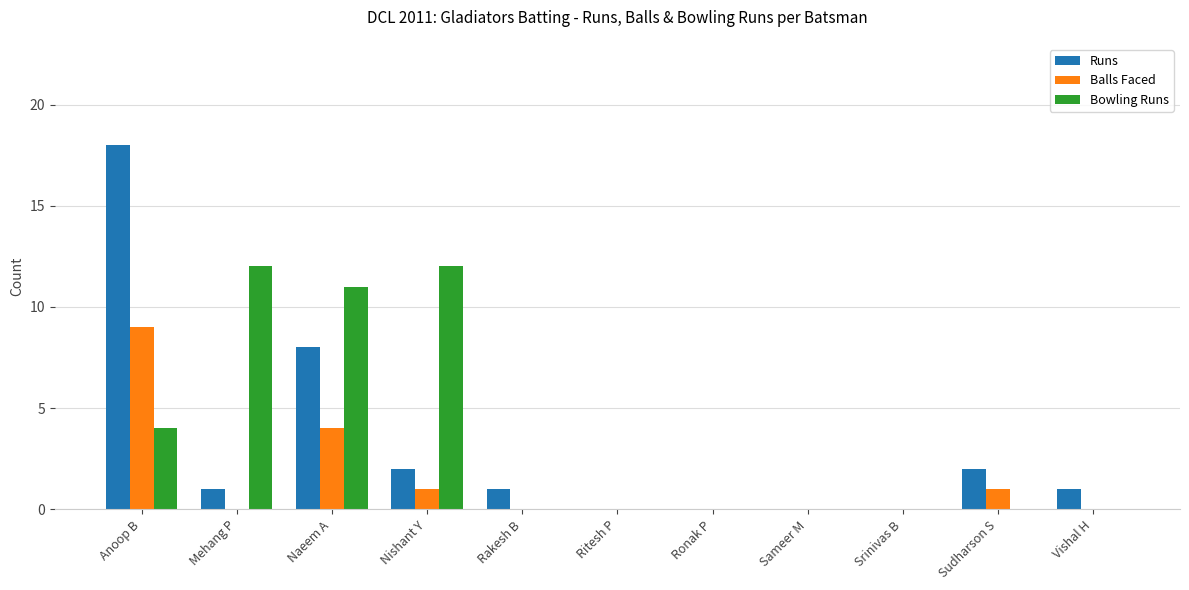

Between Anoop B and Sudharson S, which series saw the biggest shift?

Runs